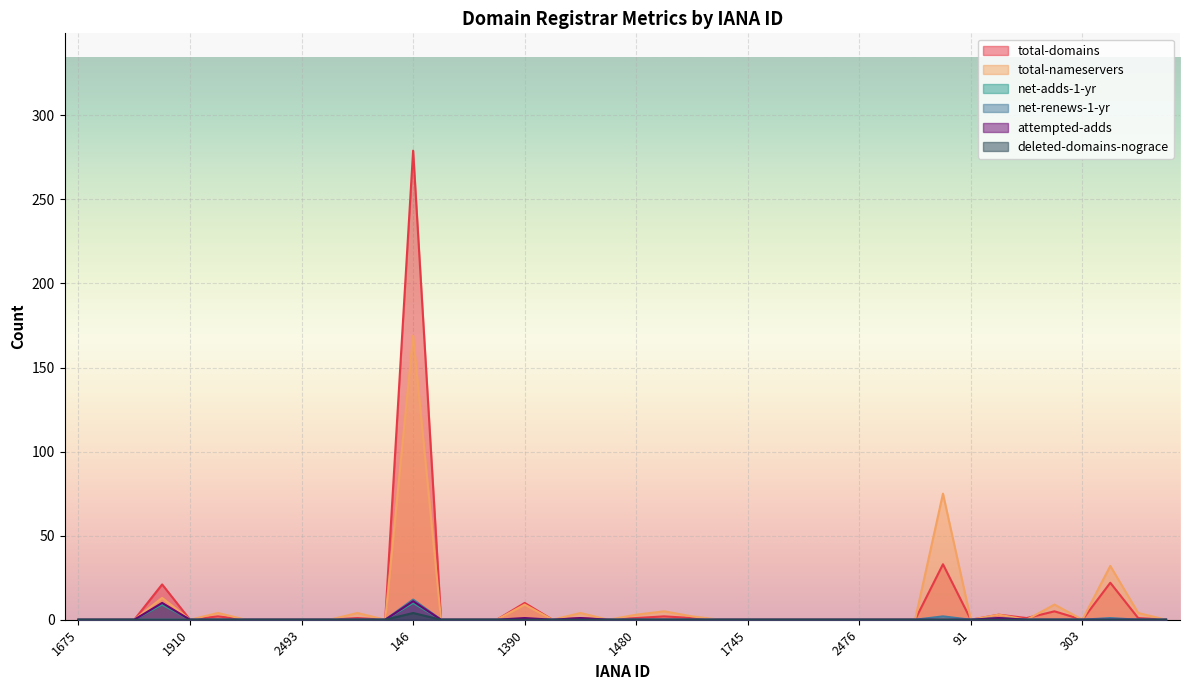

True or false: deleted-domains-nograce and net-adds-1-yr intersect in this chart.

False